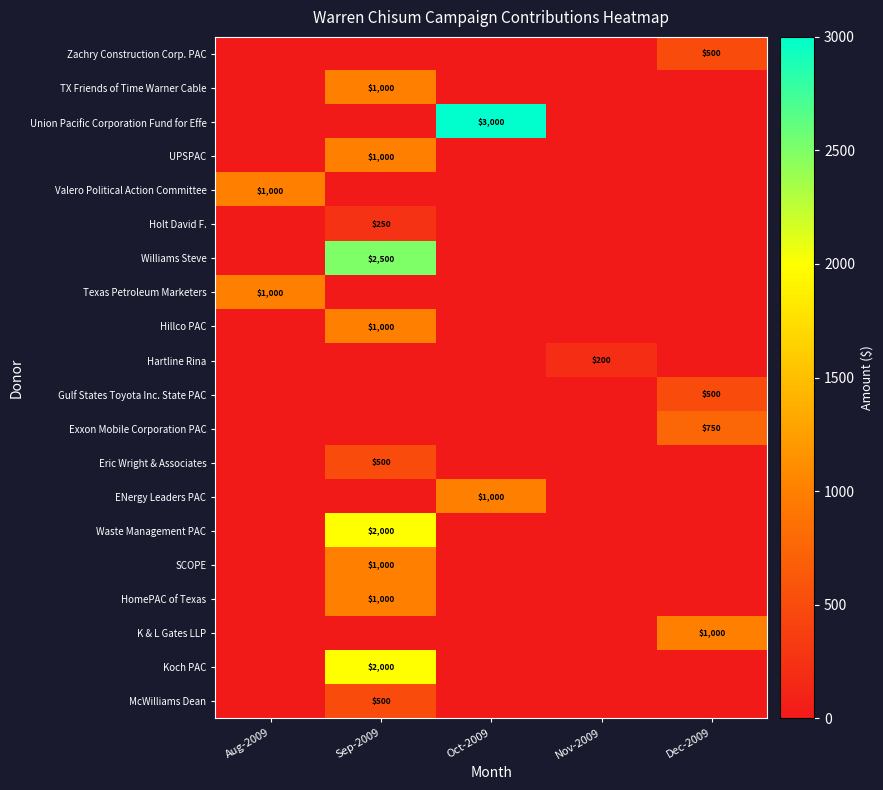

Is it true that Eric Wright & Associates equals 500 at Sep-2009?

True